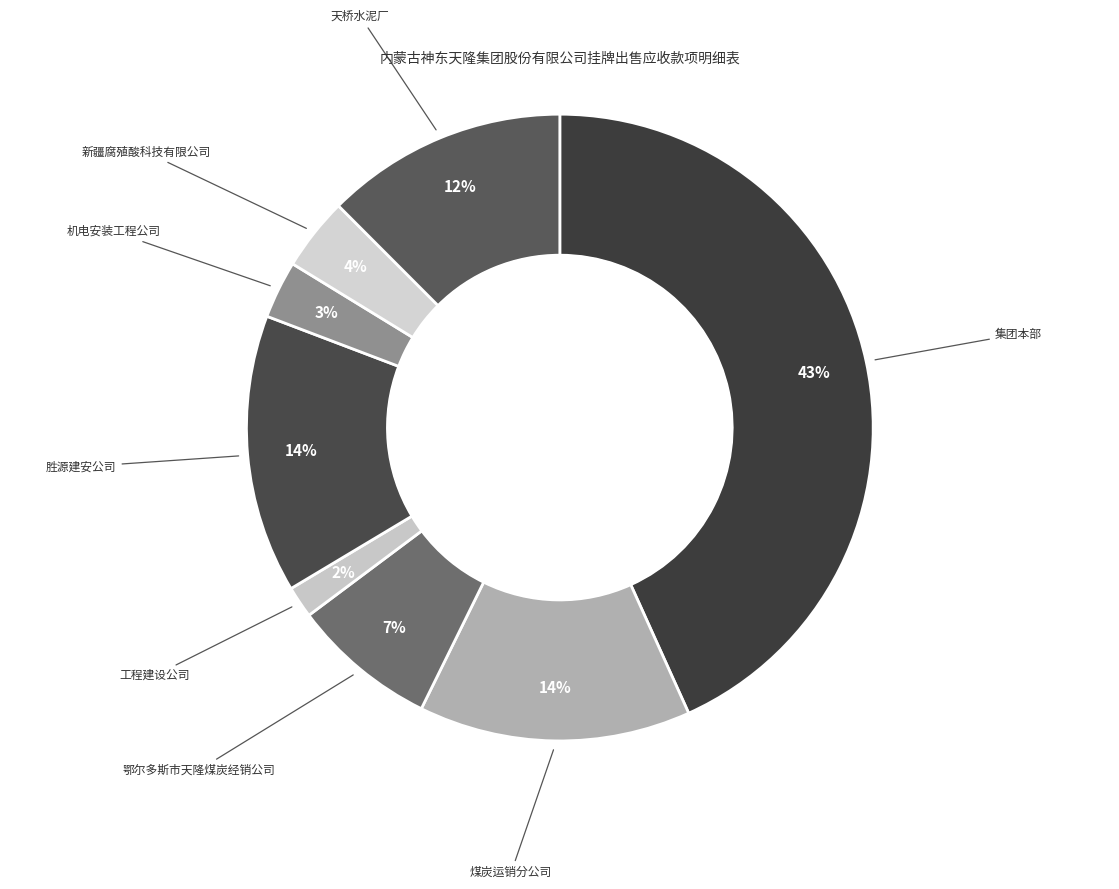

Count the number of slices in the pie.

8